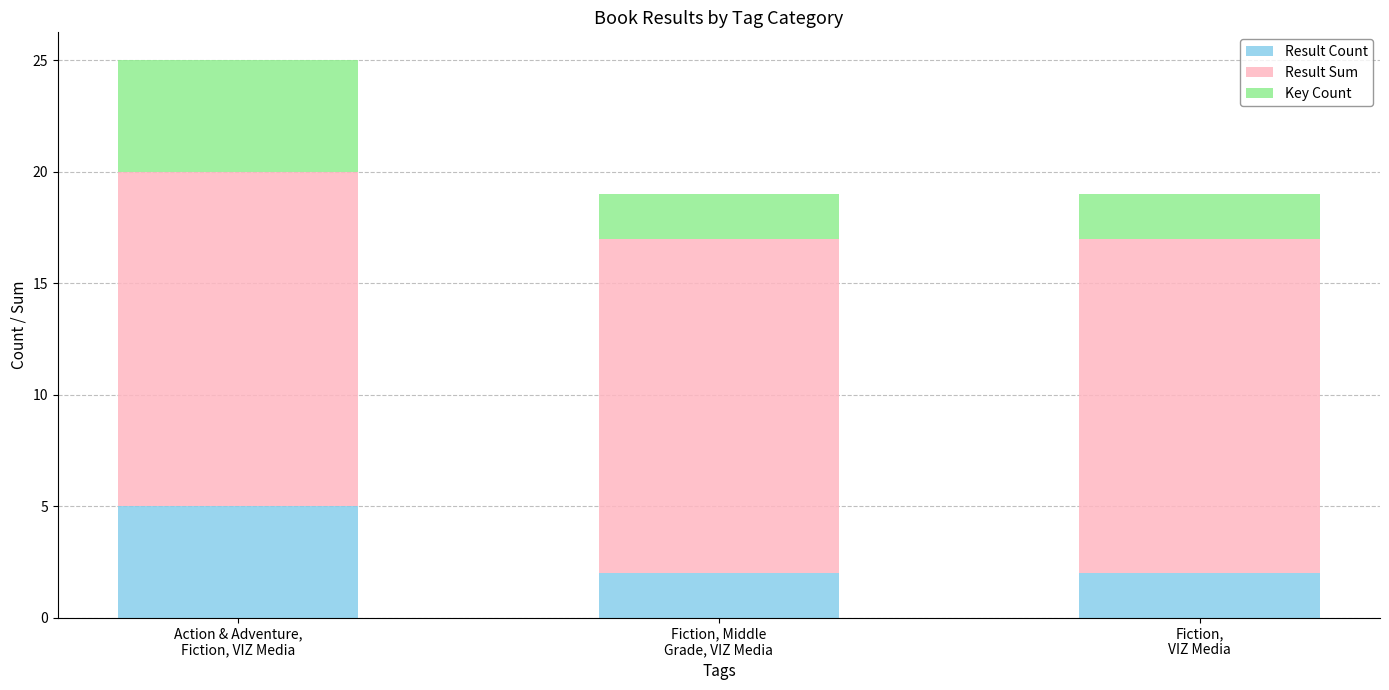

Reading right to left, transcribe the values for Result Count.

2	2	5